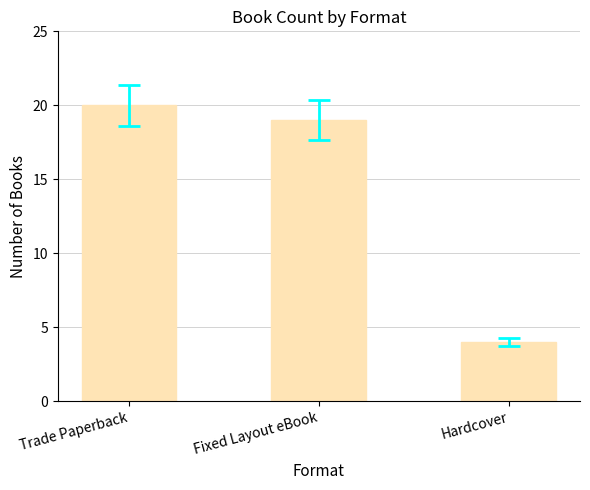

What is the average value?

14